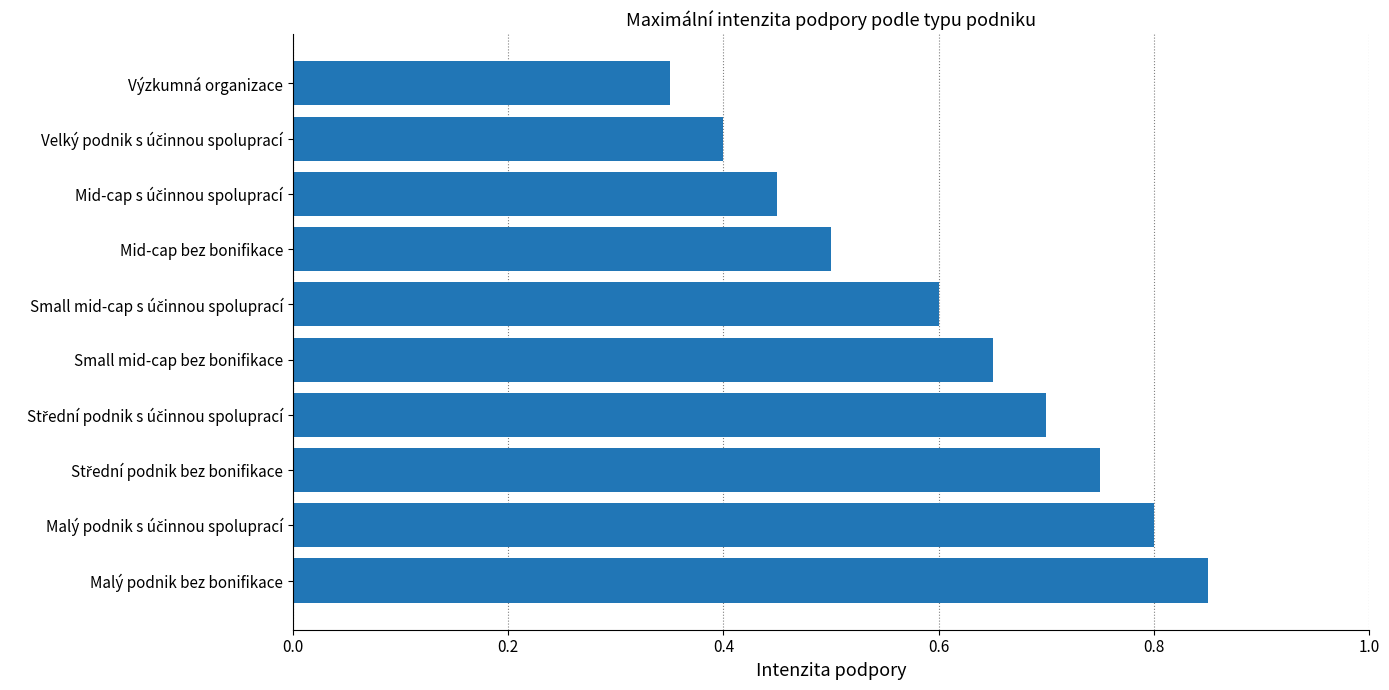

What is the average value?

0.6